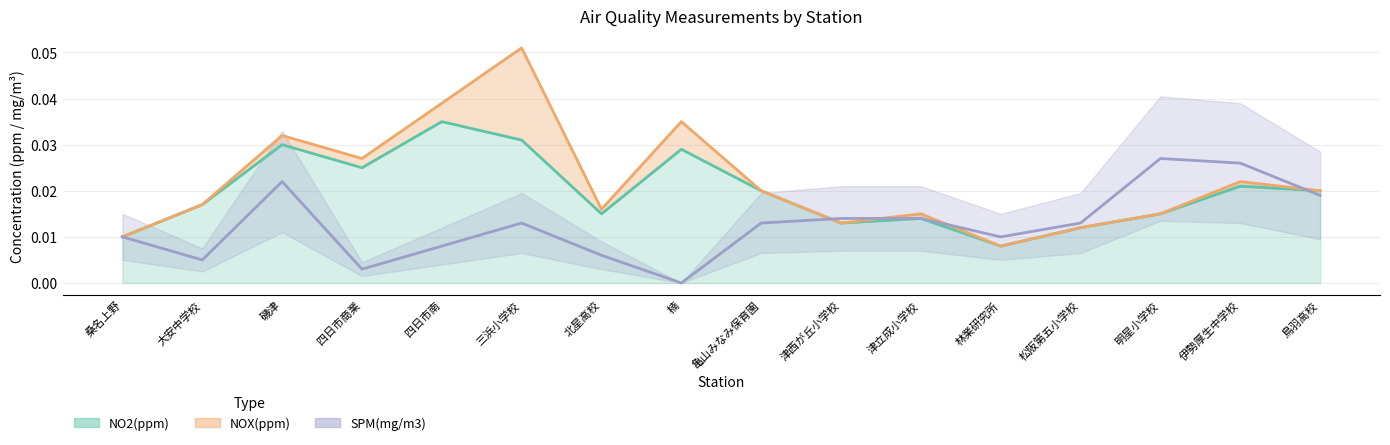

Which series has the largest total across all categories?

NOX(ppm)